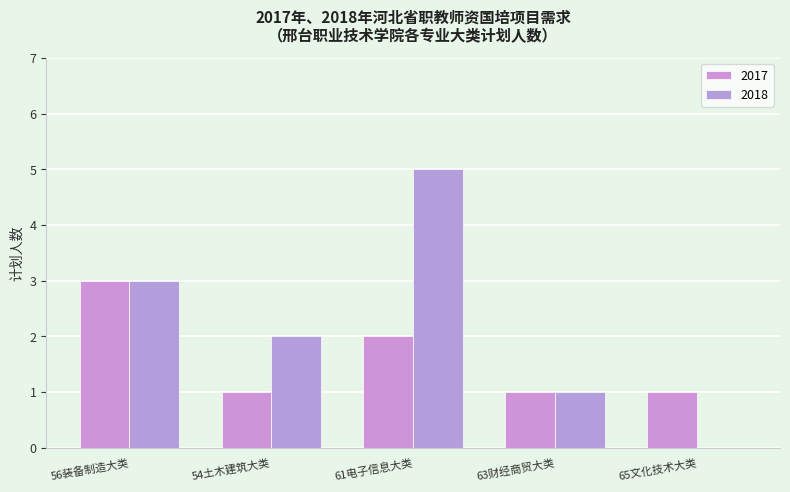

True or false: 2017 has a value of 1 at 63财经商贸大类.

True